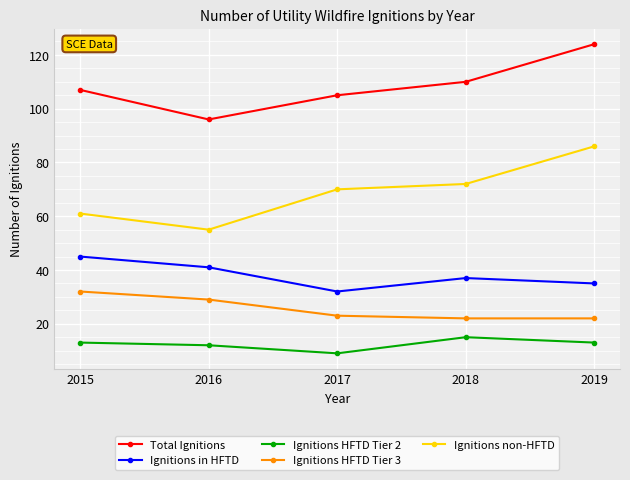

What is the maximum value for Ignitions non-HFTD?

86